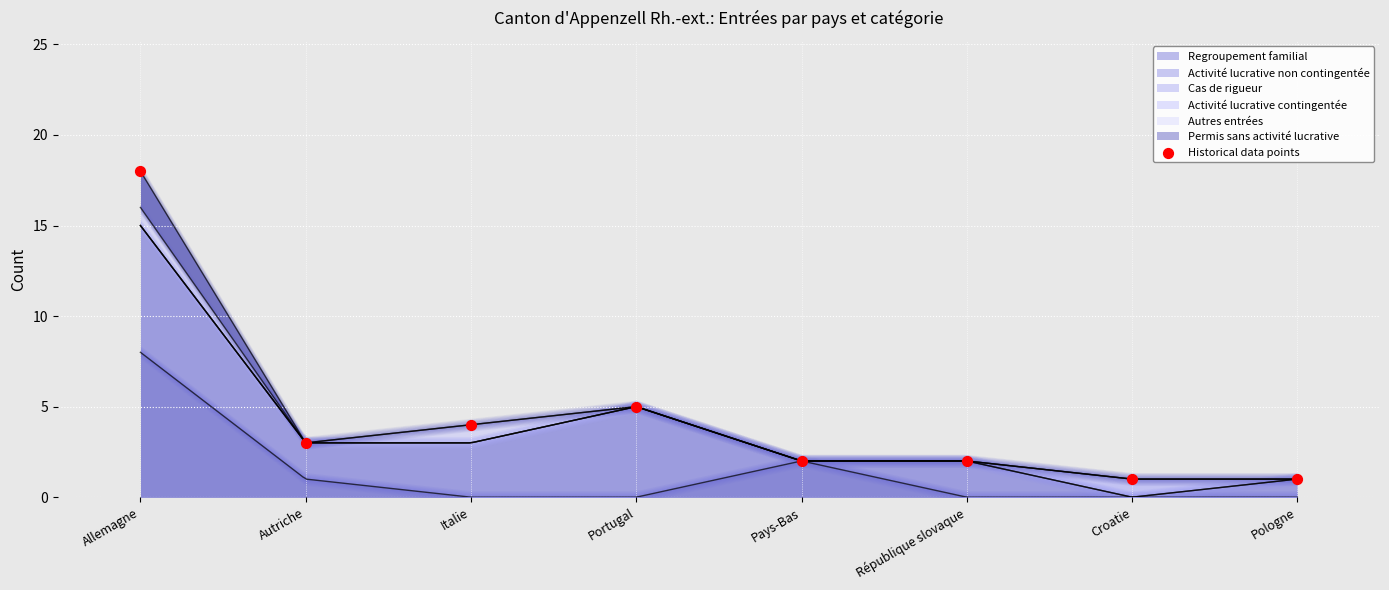

Approximately how many times larger is the value at Portugal compared to Autriche?

1.7